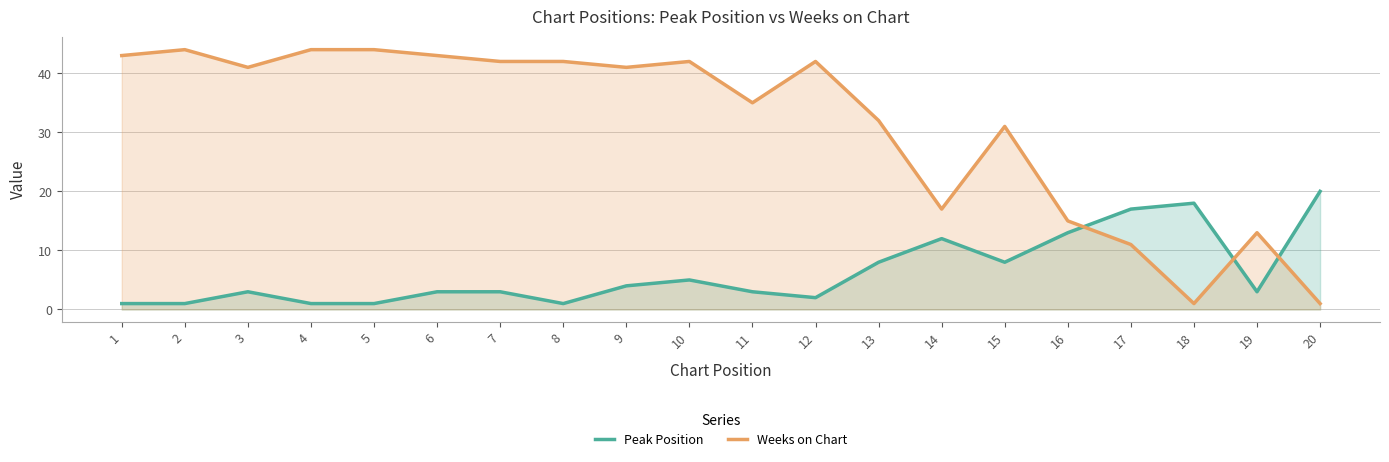

What is the spread (max minus min) of values at 9?

37